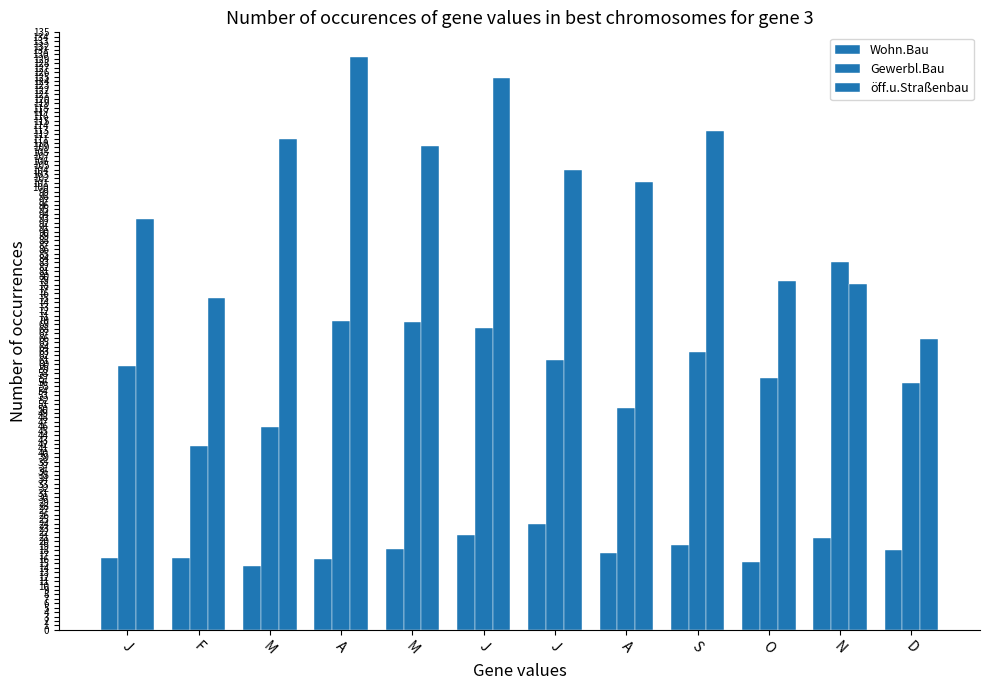

What is the label of the 7th bar from the right?

J